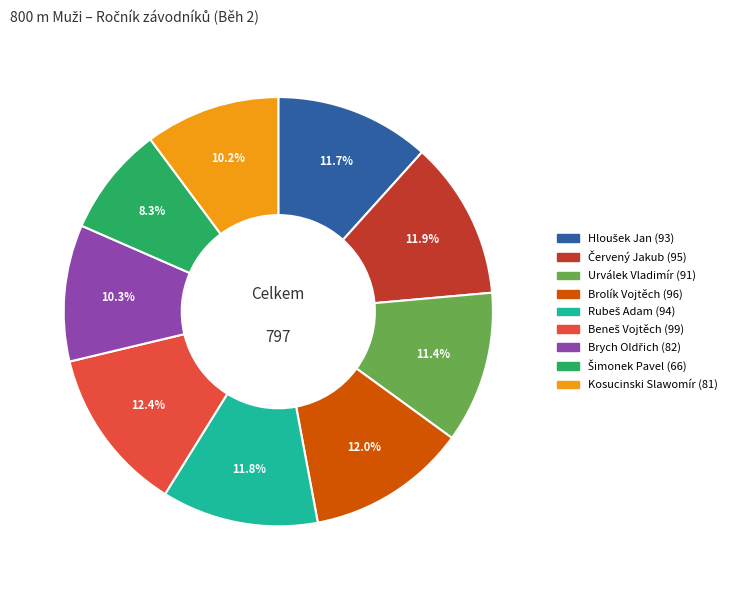

Between Kosucinski Slawomír and Brolík Vojtěch, which is larger?

Brolík Vojtěch